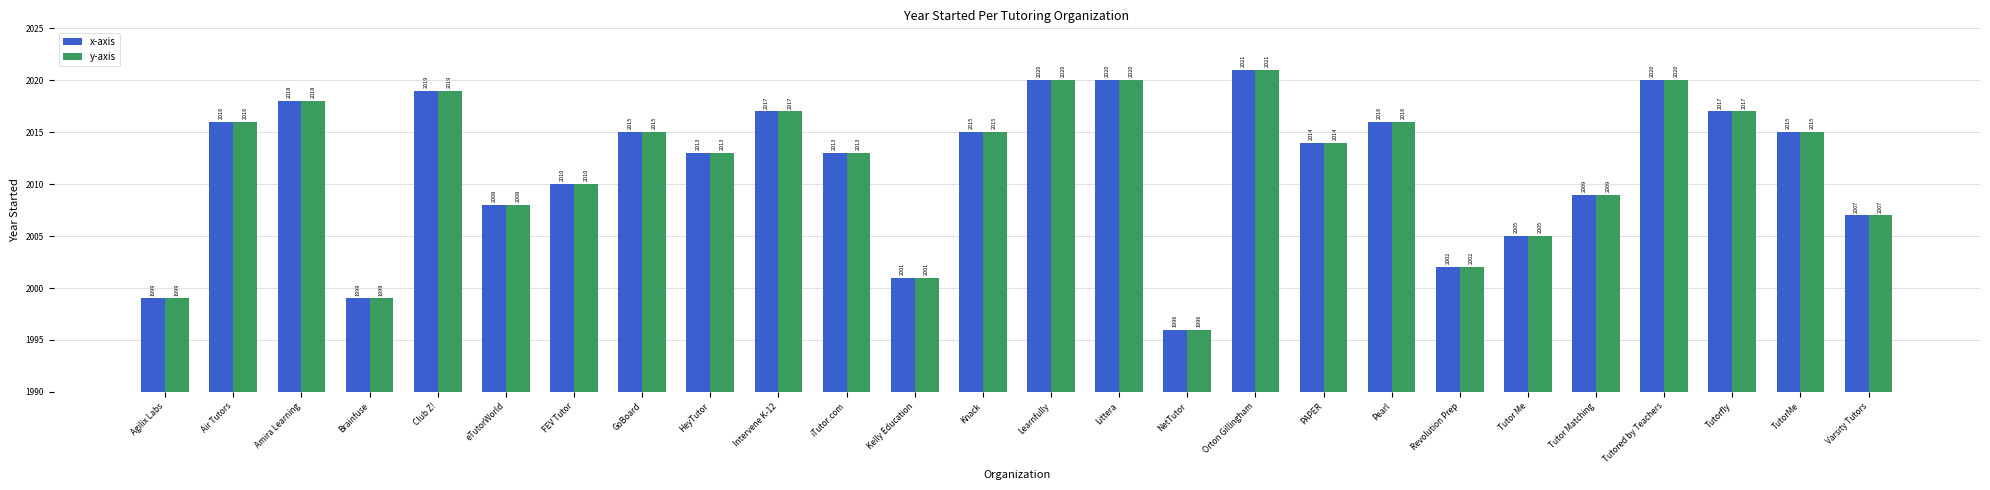

At which label is y-axis closest to 2008?

eTutorWorld